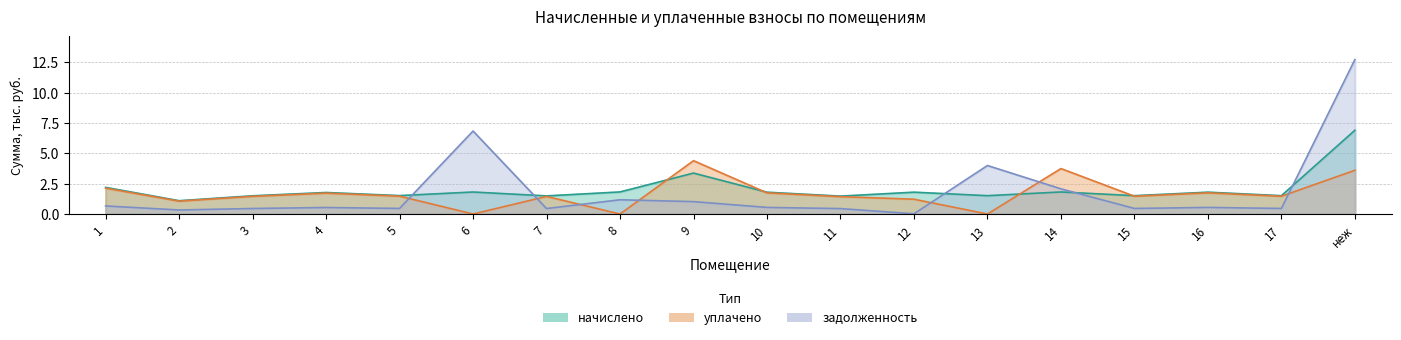

True or false: начислено and уплачено cross at least once.

True